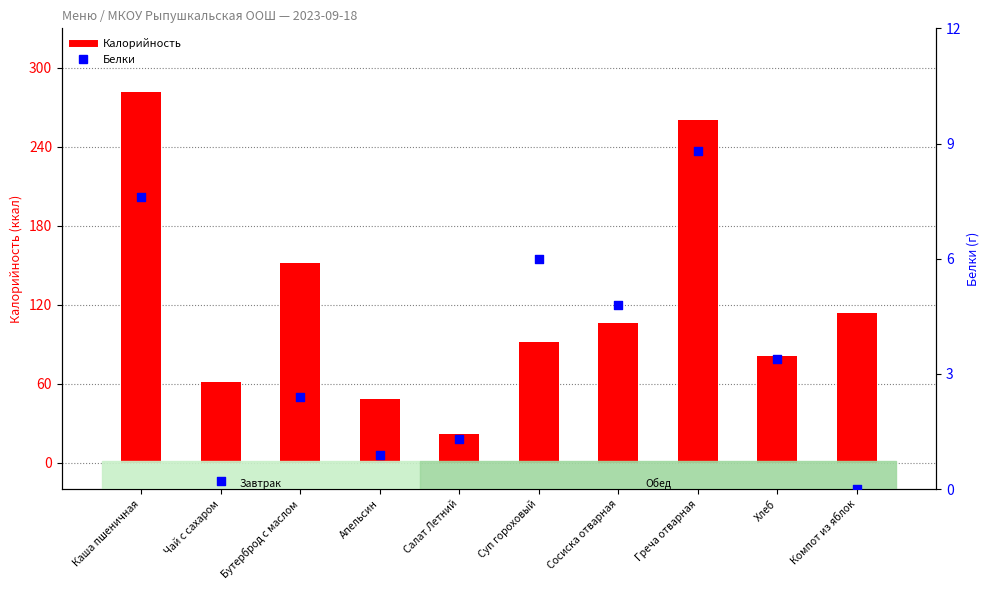

Which series contains the lowest Y value?

Белки